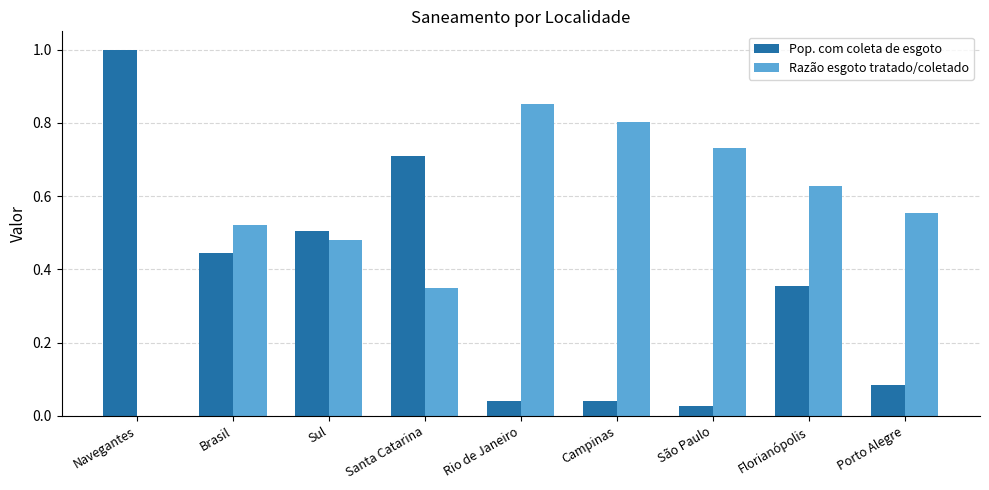

What is the maximum value shown in the chart?

1.0